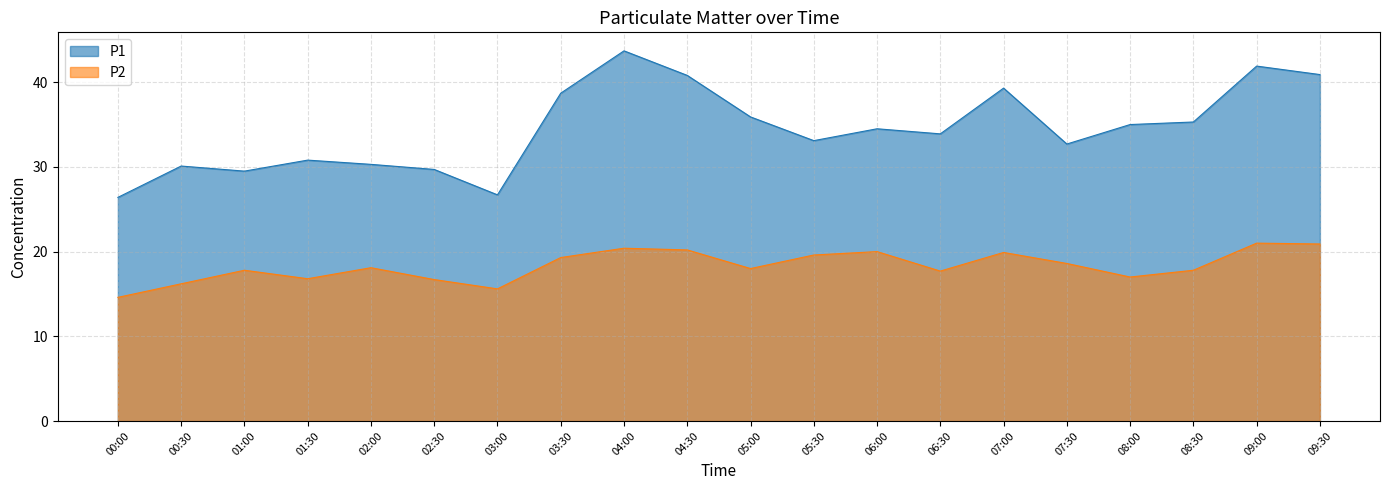

Reading left to right, list all the values displayed in this chart.

P1: 00:00=26.4	00:30=30.1	01:00=29.5	01:30=30.8	02:00=30.3	02:30=29.7	03:00=26.7	03:30=38.7	04:00=43.7	04:30=40.8	05:00=35.9	05:30=33.1	06:00=34.5	06:30=33.9	07:00=39.3	07:30=32.7	08:00=35.0	08:30=35.3	09:00=41.9	09:30=40.9
P2: 00:00=14.6	00:30=16.2	01:00=17.8	01:30=16.8	02:00=18.1	02:30=16.7	03:00=15.6	03:30=19.3	04:00=20.4	04:30=20.2	05:00=18.0	05:30=19.6	06:00=20.0	06:30=17.7	07:00=19.9	07:30=18.6	08:00=17.0	08:30=17.8	09:00=21.0	09:30=20.9